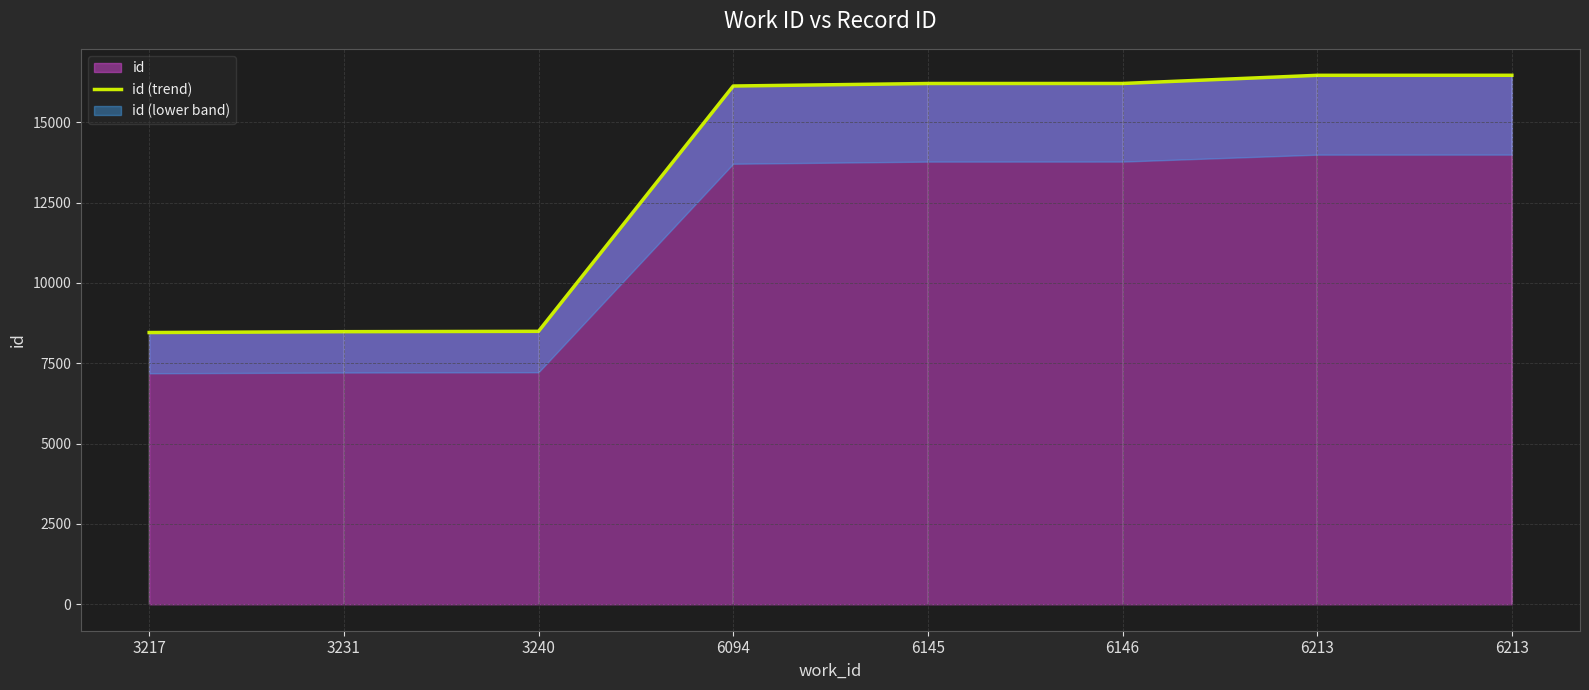

Reading left to right, extract all data points from this chart.

8454	8481	8492	16124	16202	16203	16457	16458